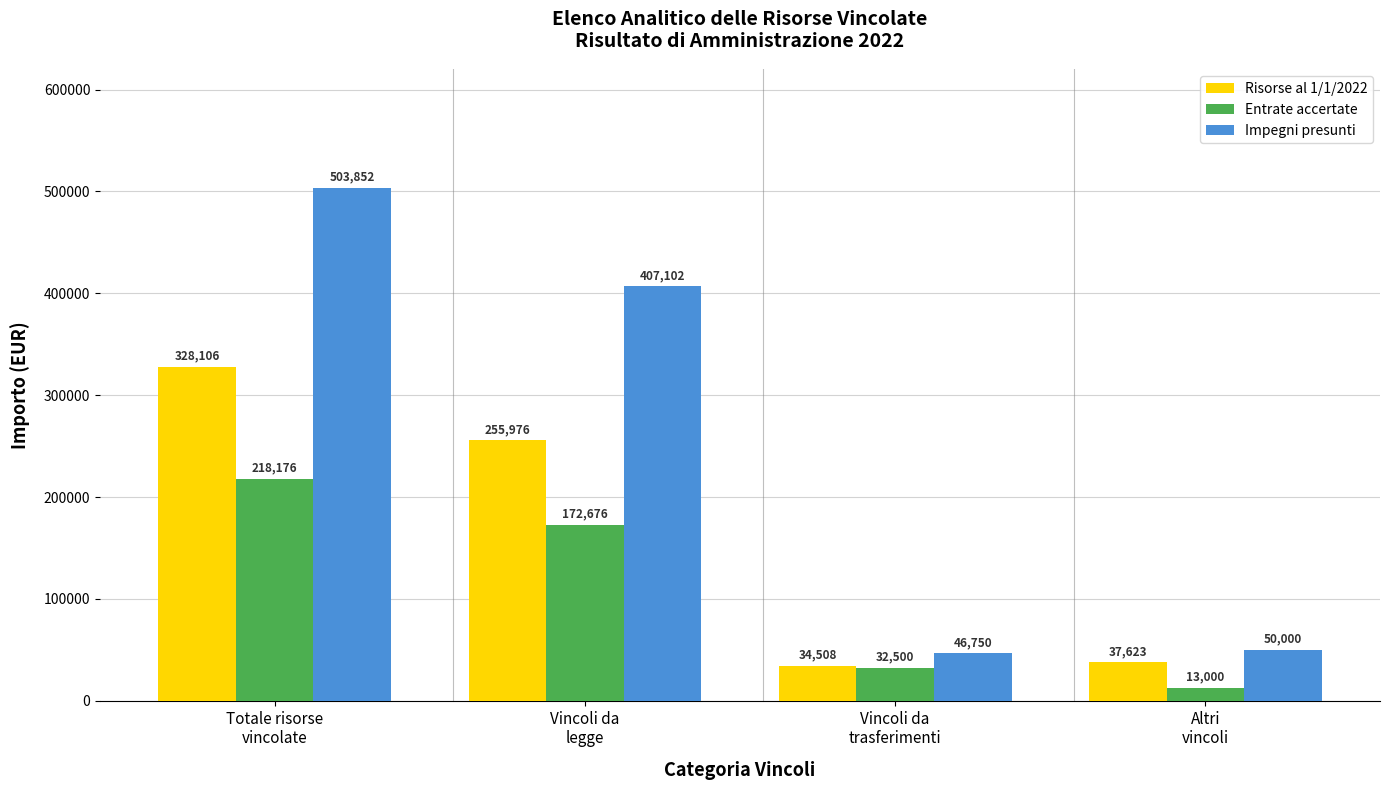

The Risorse al 1/1/2022 series shows 37622.7 at Altri
vincoli. True or false?

True